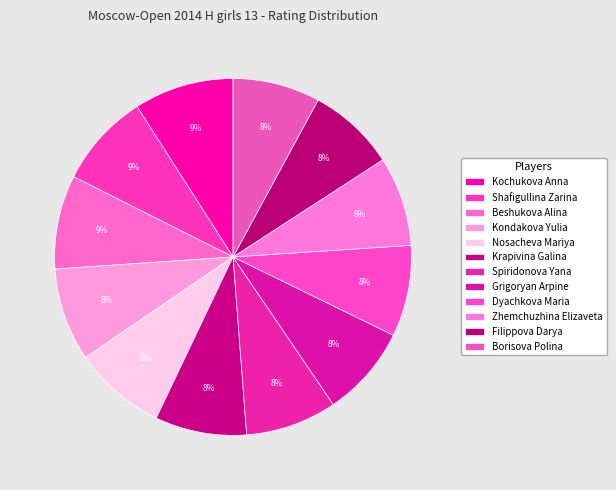

To the nearest percent, what is the difference between the Kochukova Anna and Zhemchuzhina Elizaveta slice percentages?

1%